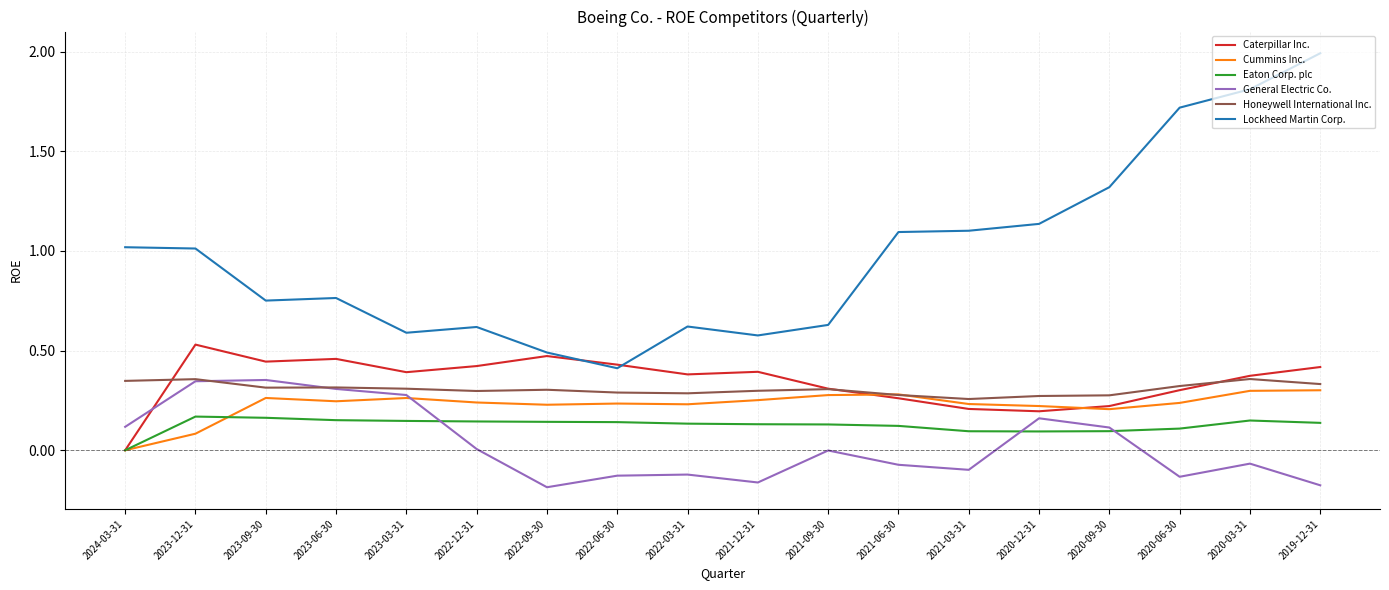

How many values in the Cummins Inc. series exceed 0?

17